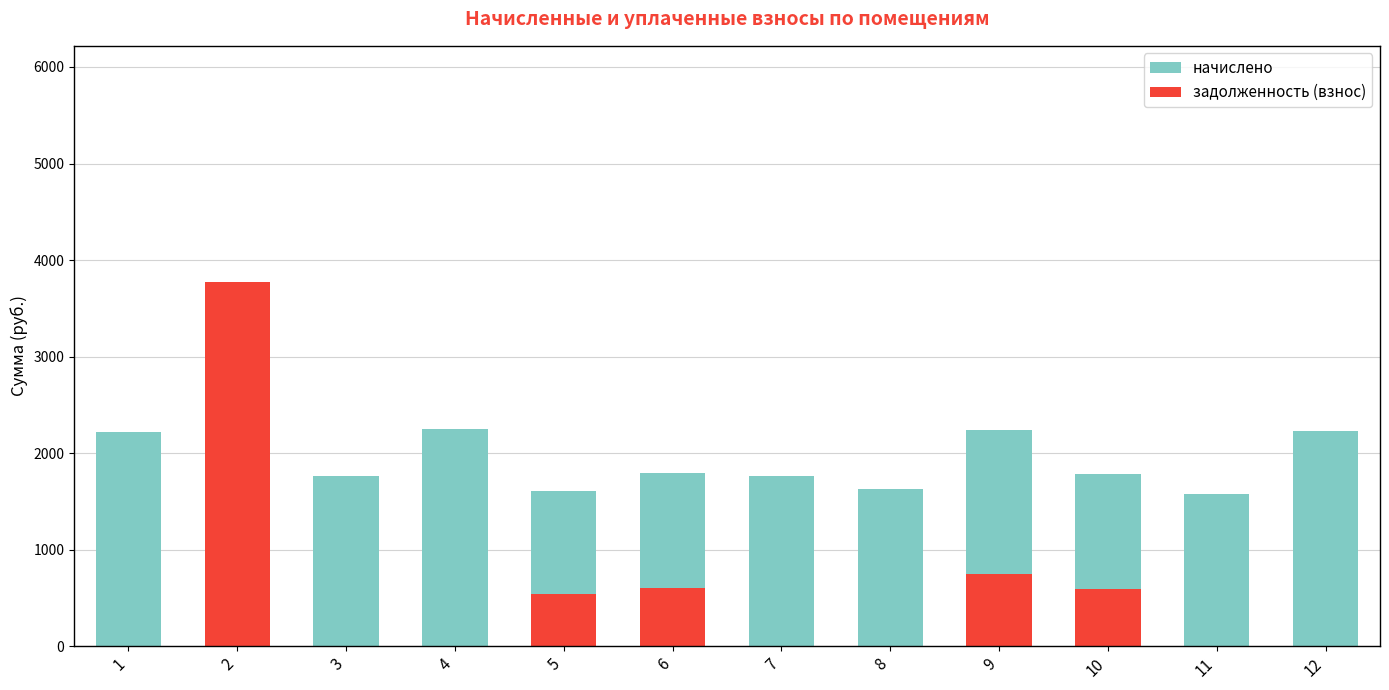

How many values in the начислено series exceed 1781?

6